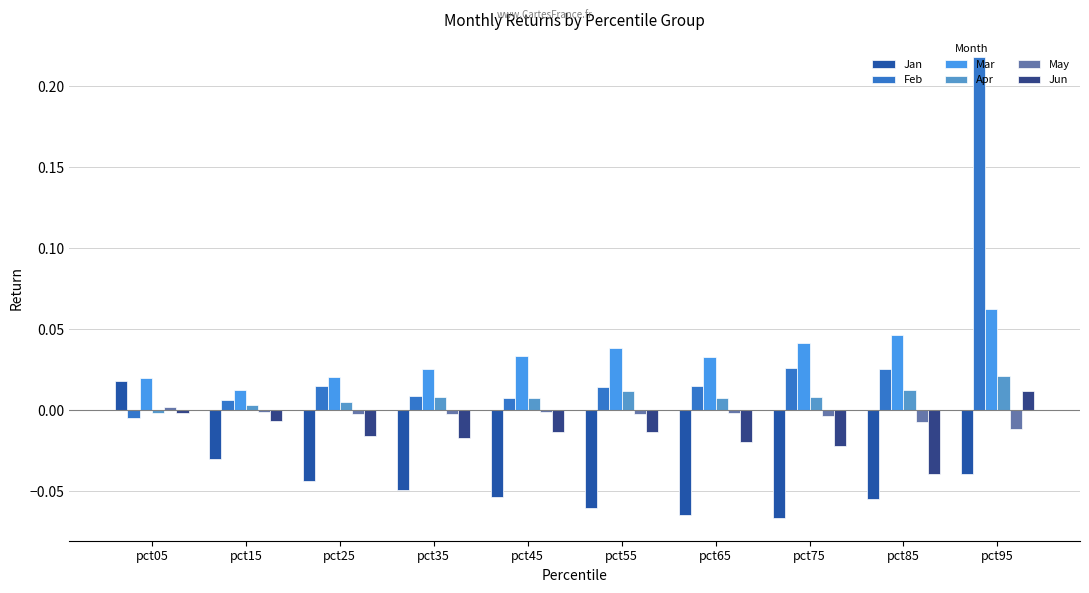

Count the number of categories in the chart.

10